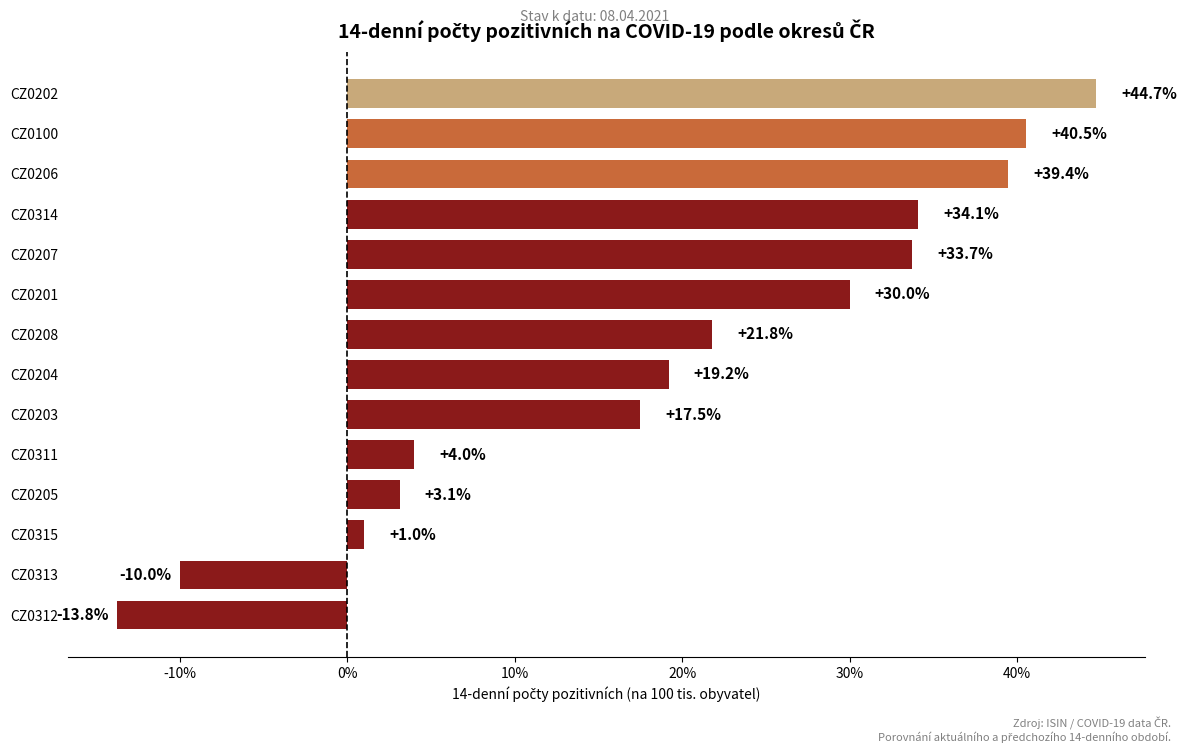

Count the number of values greater than 21.

7